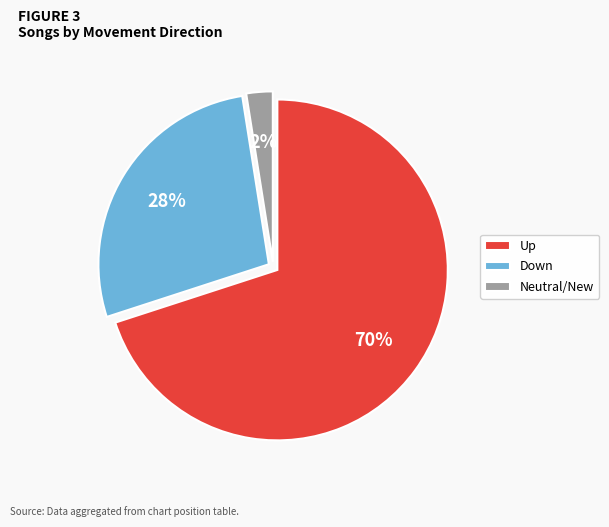

Do Down and Up together represent more than half of the pie?

Yes